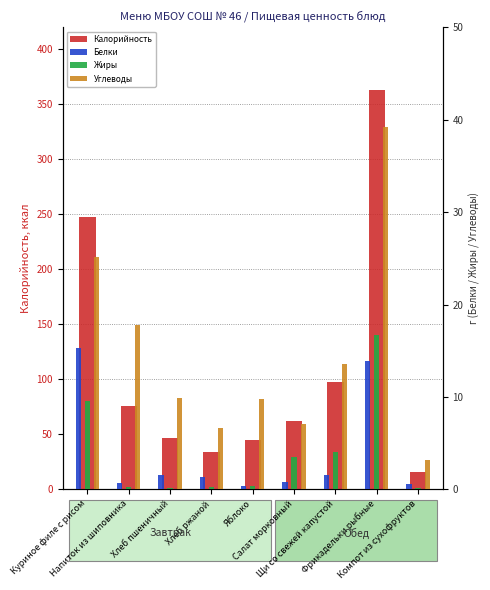

Read the Калорийность value at Щи со свежей капустой.

97.3